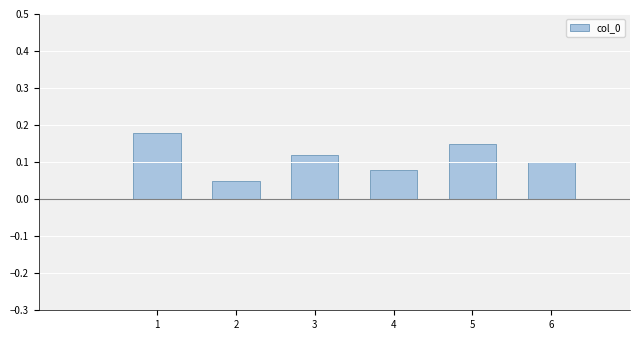

True or false: the data shows 0.1 at 4.

True